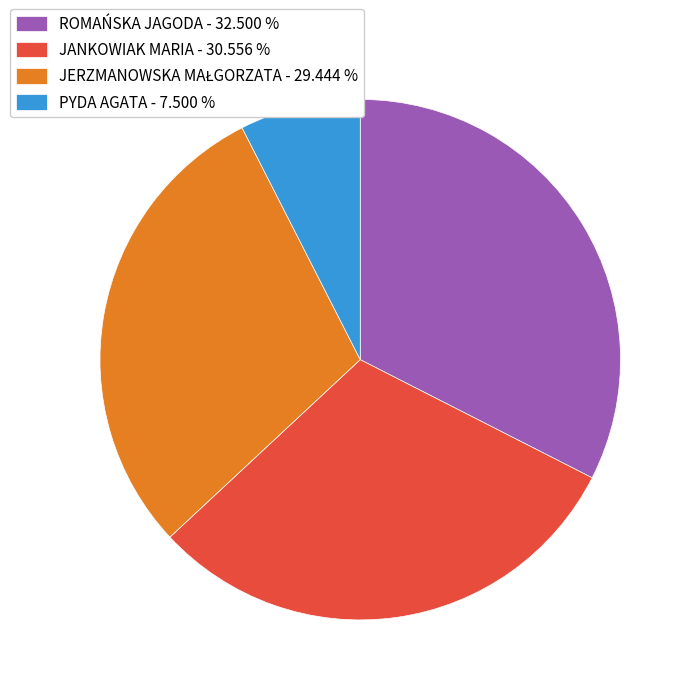

Approximately how many times larger is the value at JANKOWIAK MARIA - 30.556 % compared to ROMAŃSKA JAGODA - 32.500 %?

0.9